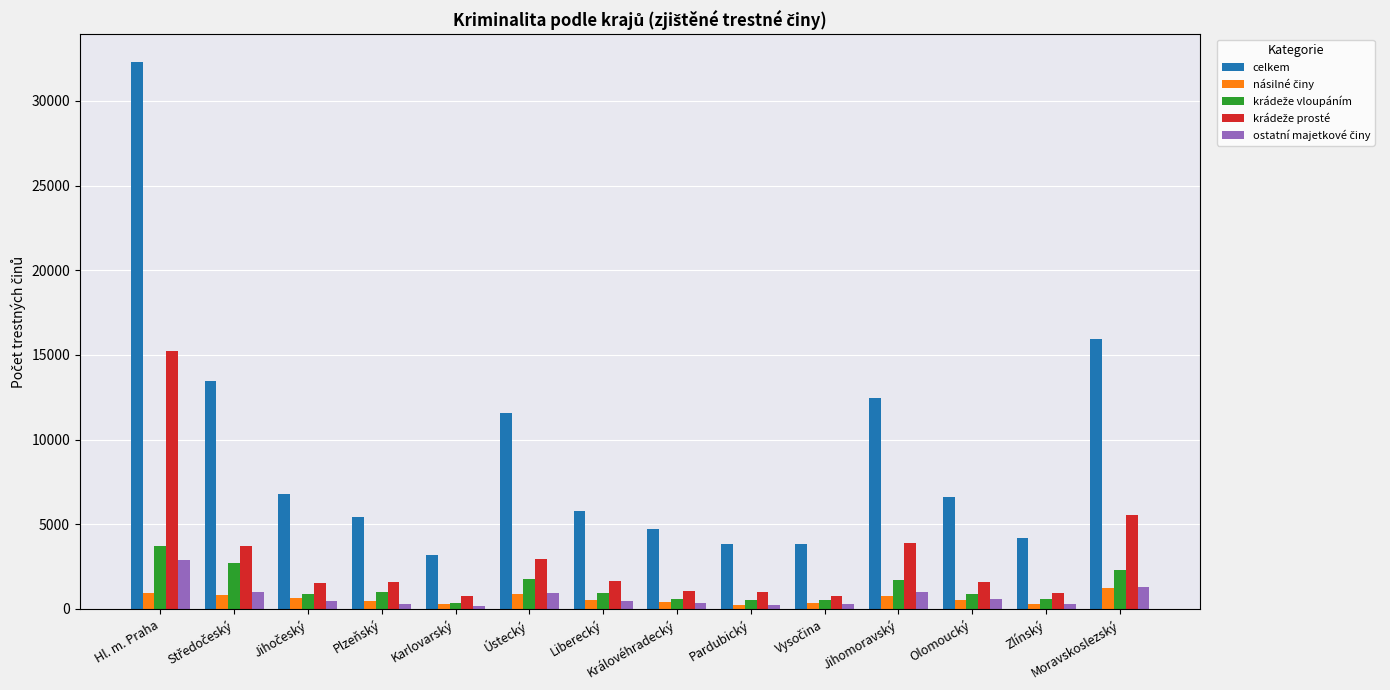

Which series has the largest range (max minus min)?

celkem